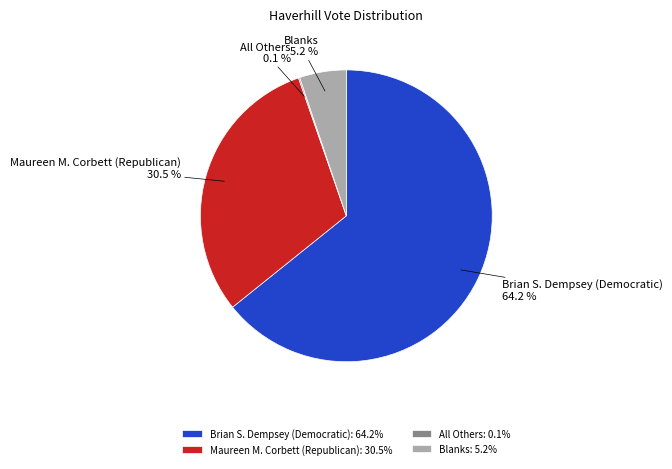

True or false: Brian S. Dempsey (Democratic) accounts for 64% of the total.

True